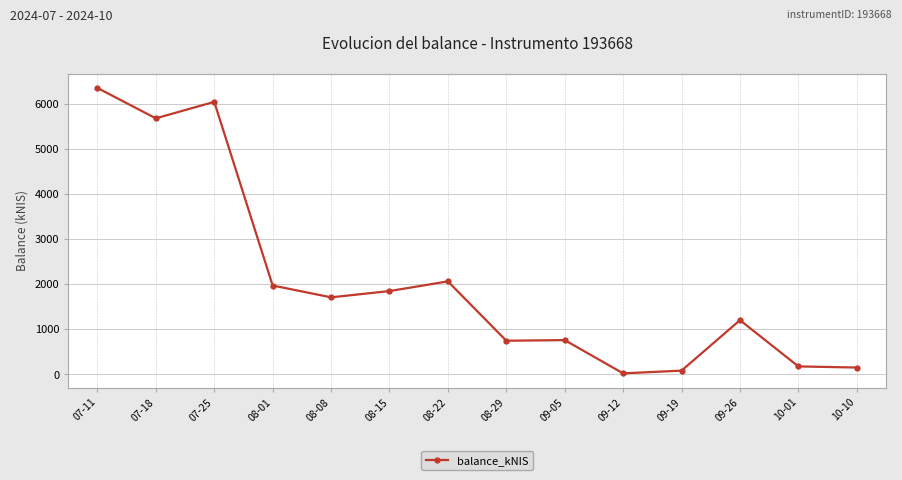

The chart shows a value of 10233.1 at 07-25. True or false?

False